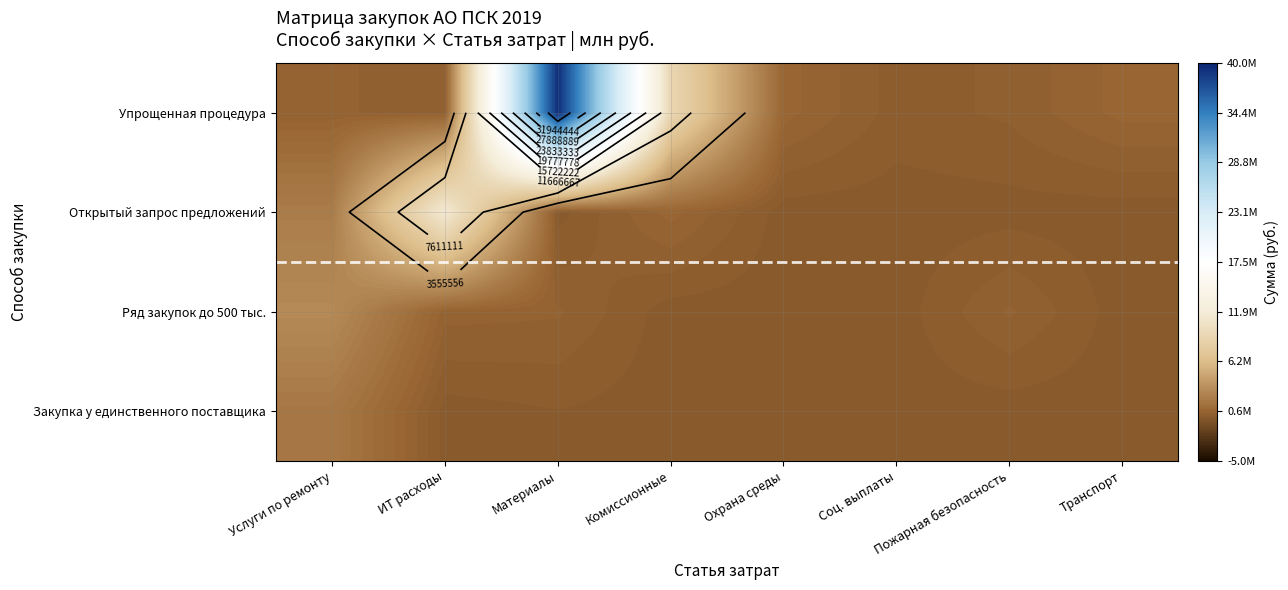

Which category has the lowest value across all series?

Охрана среды